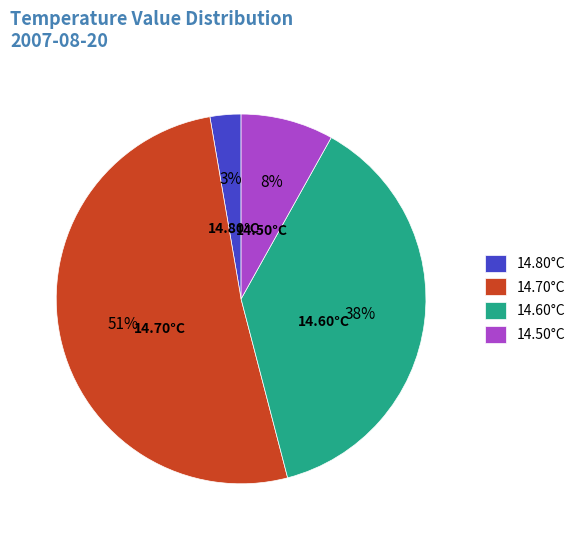

Is the sum of 14.80°C and 14.50°C greater than half?

No